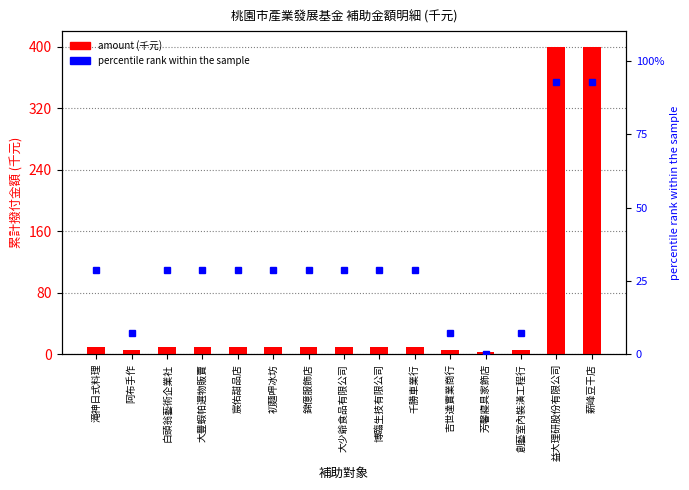

Reading left to right, transcribe all the data shown in this chart.

amount (千元): 滝神日式料理=10.0	阿布手作=6.0	白頭翁藝術企業社=10.0	大豐蝦帕選物販賣=10.0	宸佑甜品店=10.0	初麵呷冰坊=10.0	錦億服飾店=10.0	大少爺食品有限公司=10.0	博臨生技有限公司=10.0	千勝車業行=10.0	吉世達實業商行=6.0	芳馨寢具家飾店=3.4	創藝室內裝潢工程行=6.0	益大理研股份有限公司=400.0	薪峰豆干店=400.0
percentile rank within the sample: 滝神日式料理=28.6	阿布手作=7.1	白頭翁藝術企業社=28.6	大豐蝦帕選物販賣=28.6	宸佑甜品店=28.6	初麵呷冰坊=28.6	錦億服飾店=28.6	大少爺食品有限公司=28.6	博臨生技有限公司=28.6	千勝車業行=28.6	吉世達實業商行=7.1	芳馨寢具家飾店=0.0	創藝室內裝潢工程行=7.1	益大理研股份有限公司=92.9	薪峰豆干店=92.9